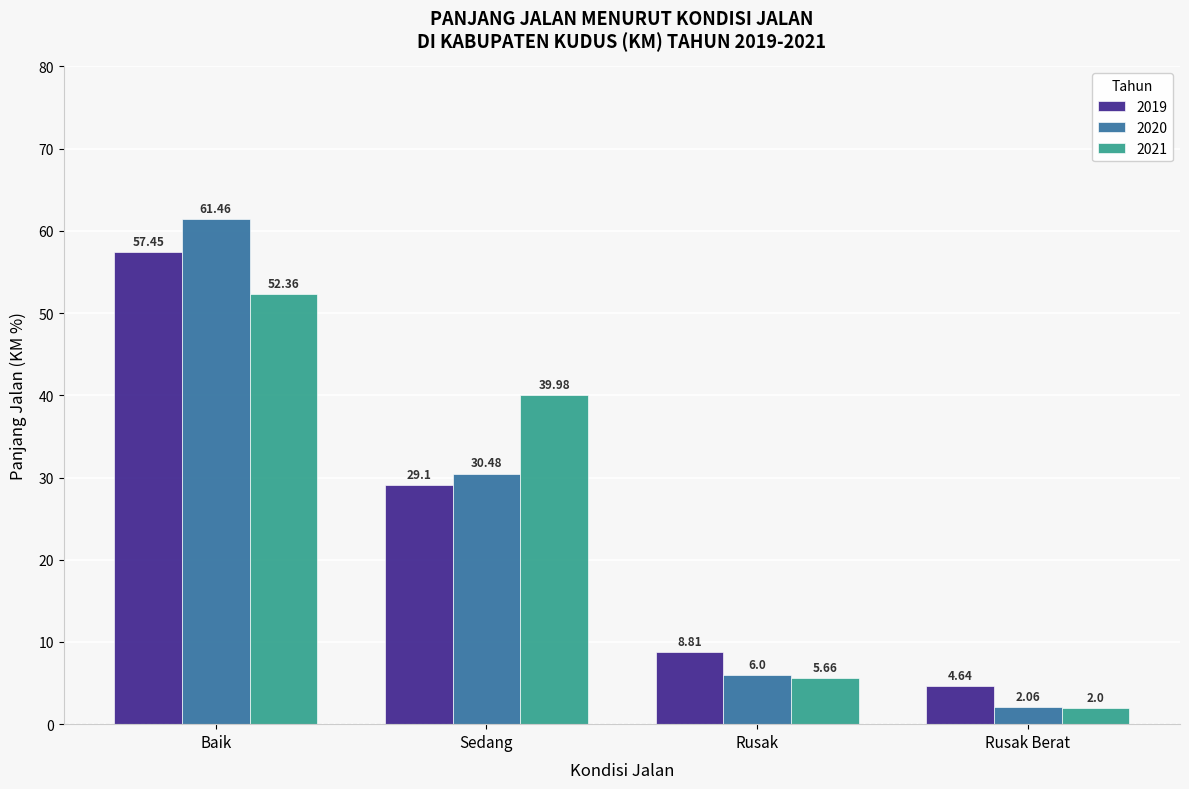

What is the label of the 4th bar from the left?

Rusak Berat